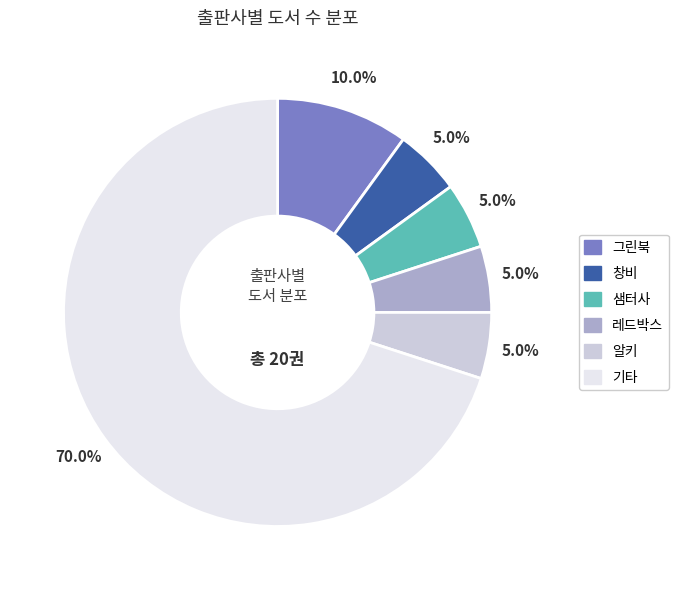

Does any single category account for the majority?

Yes